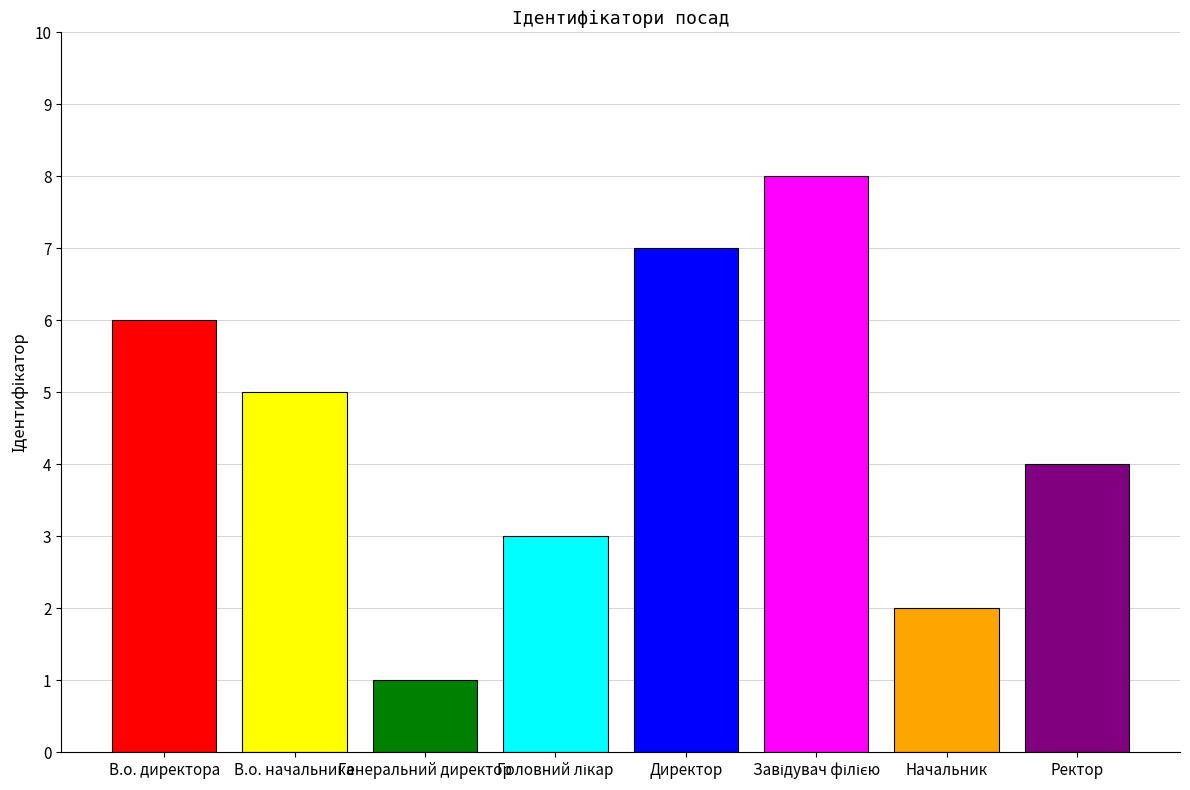

What is the difference between the values at В.о. начальника and В.о. директора?

1